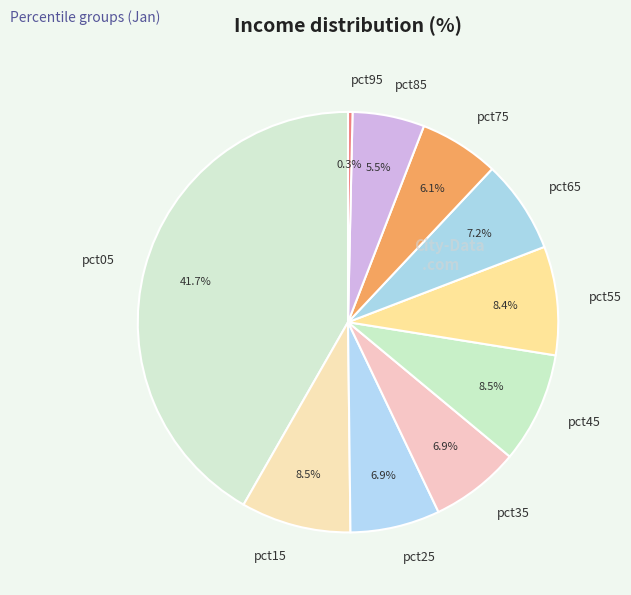

To the nearest percent, what is the average slice percentage?

10%